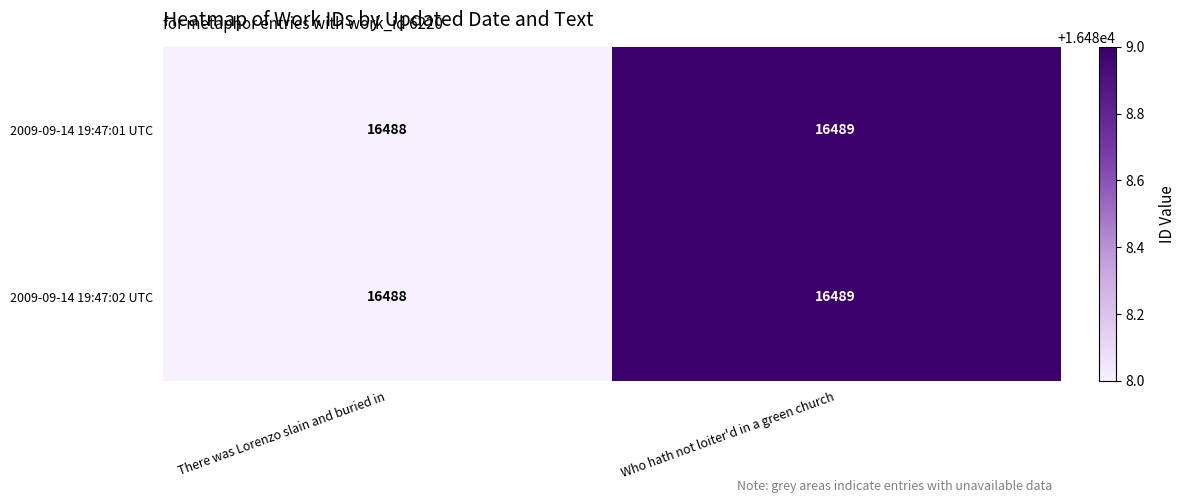

How many series are shown in this chart?

2